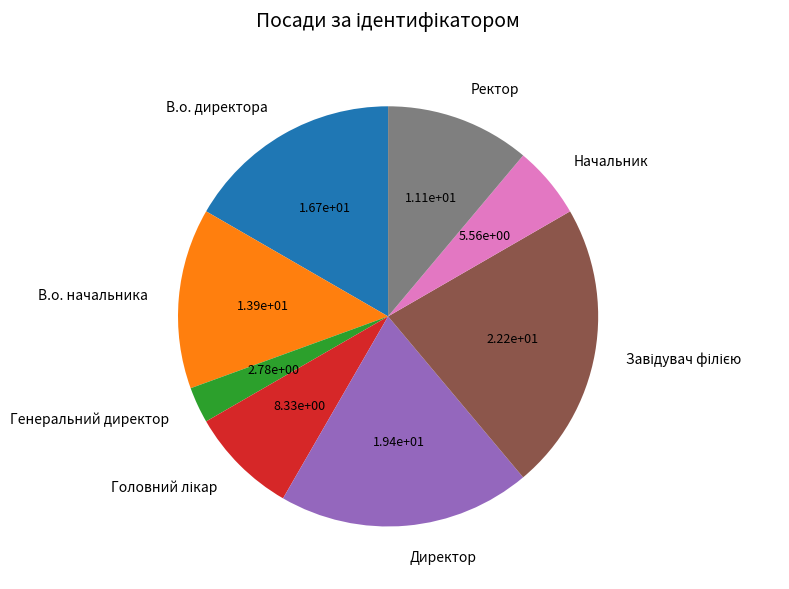

The Директор slice represents 32% of the pie. True or false?

False